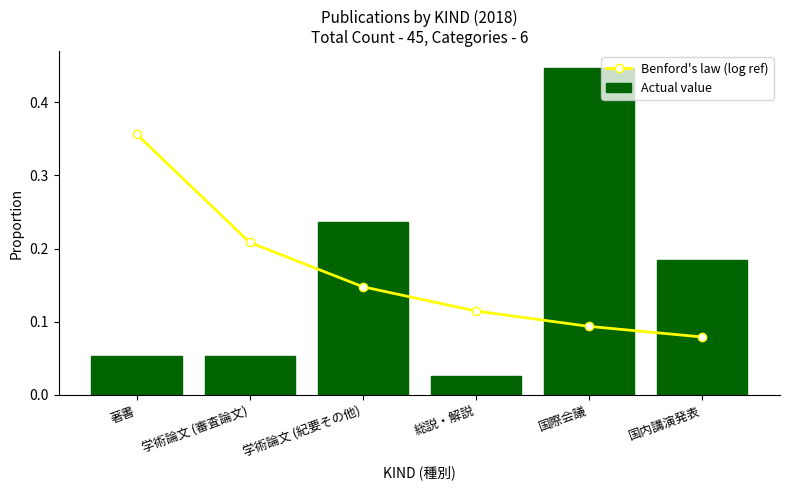

Rank the series at 学術論文 (紀要その他) from lowest to highest value.

Benford's law (log ref), Actual value